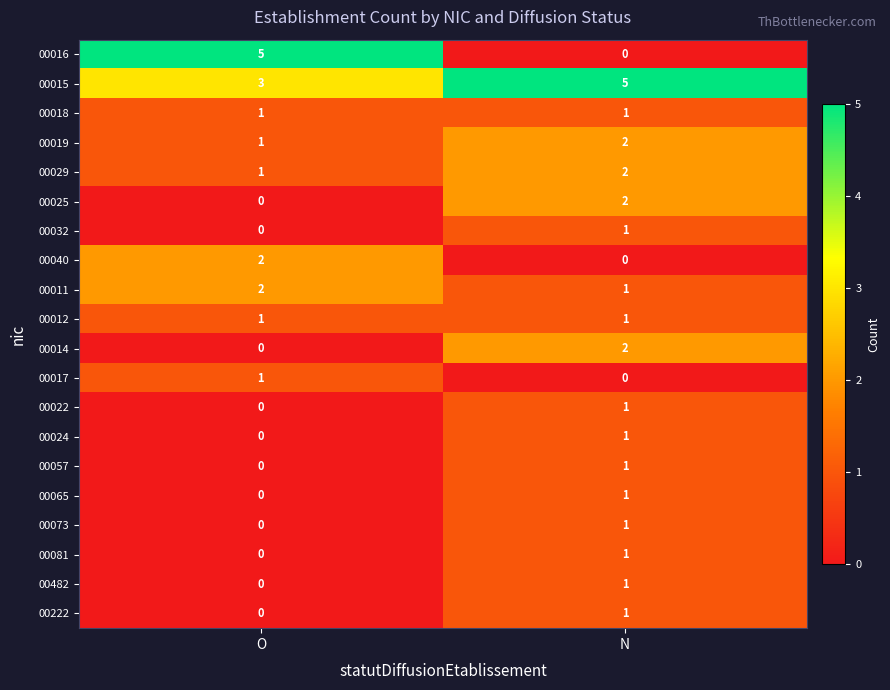

What is the difference between the highest and lowest values at N?

5